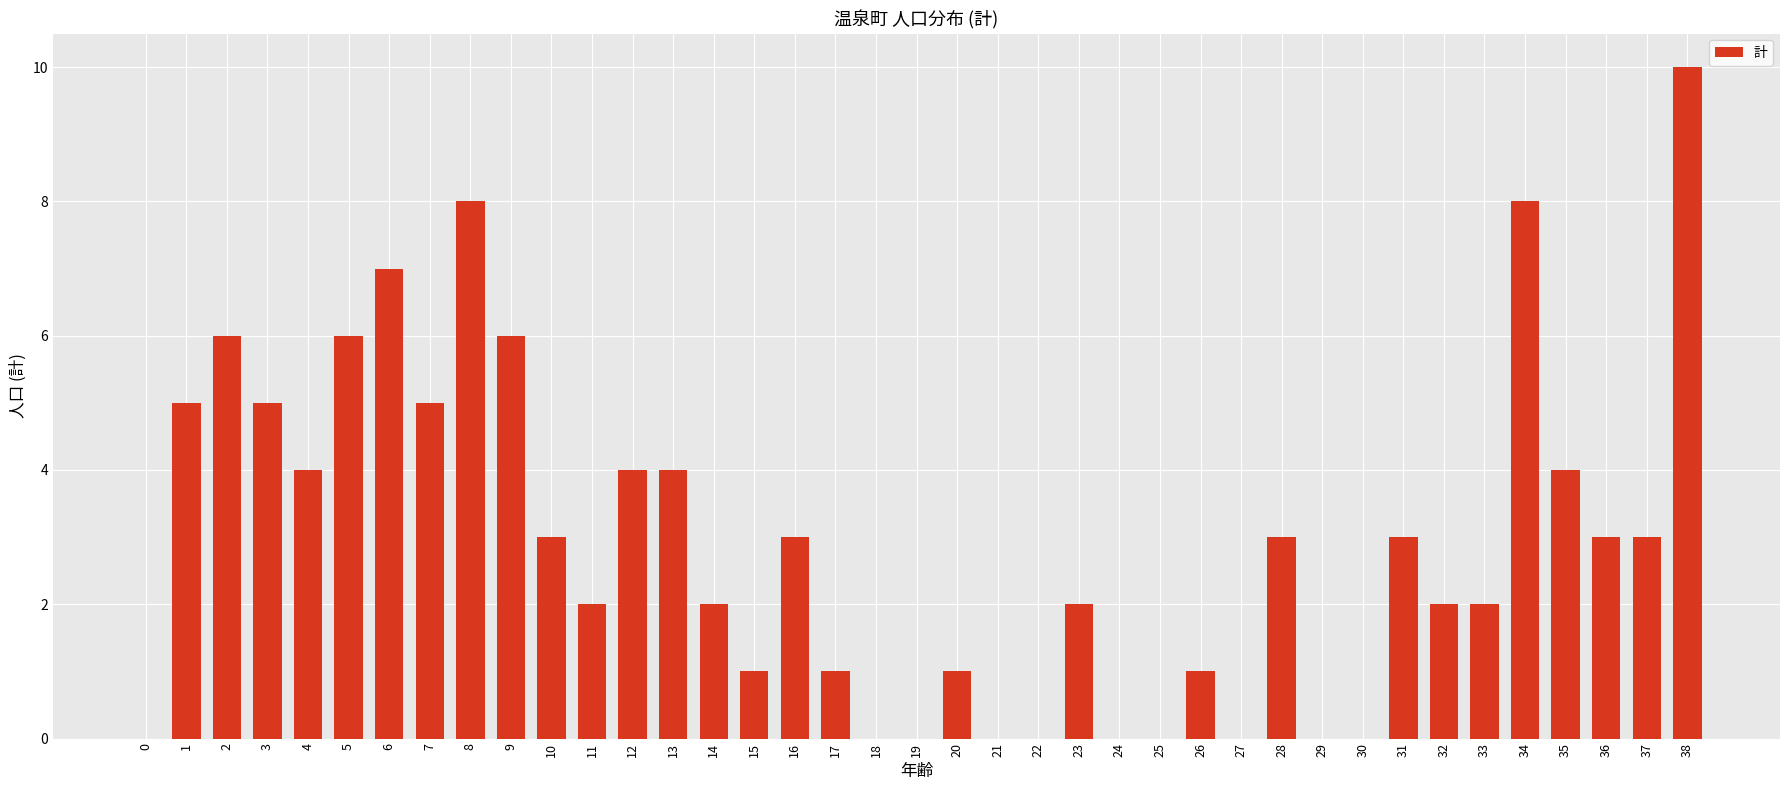

The chart shows a value of 8 at 34. True or false?

True